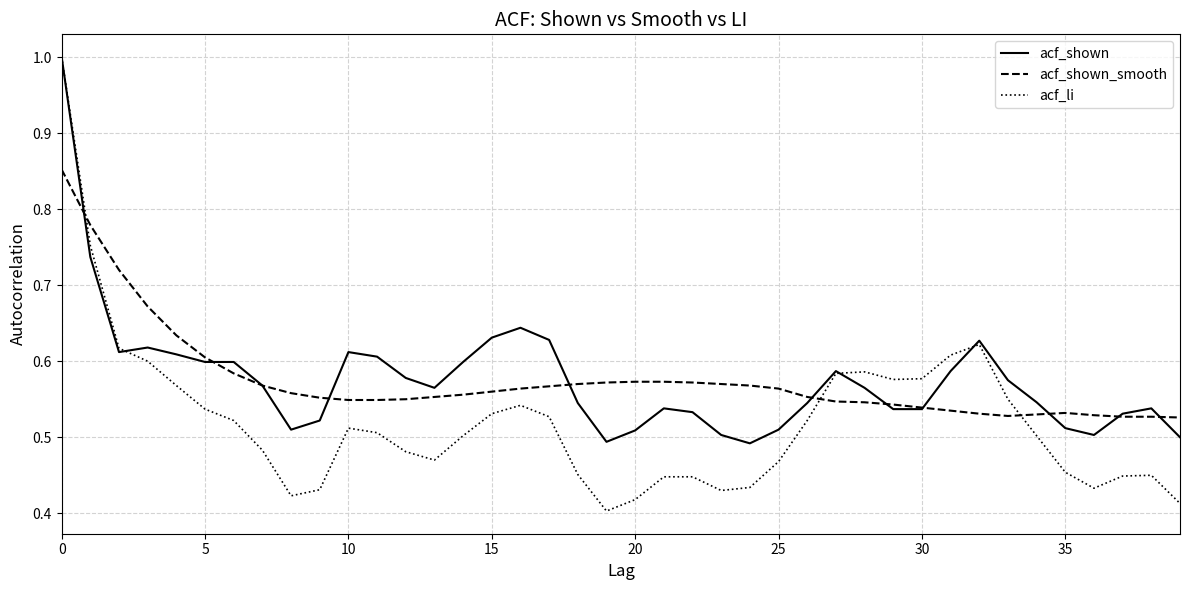

What is the greatest value displayed?

1.0